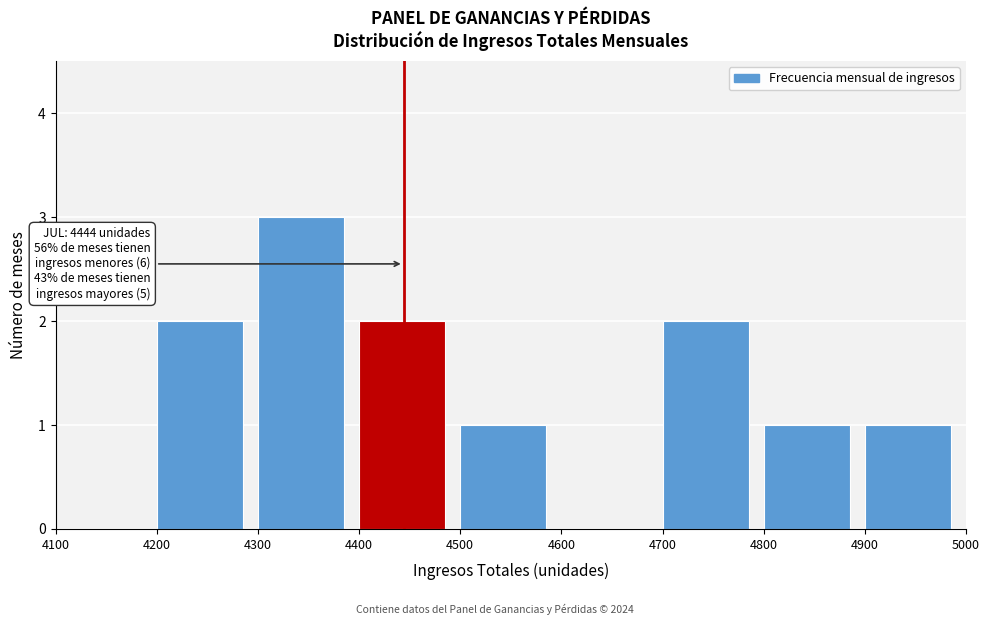

Over which range of the x-axis is the bar tallest?

4300 to 4400